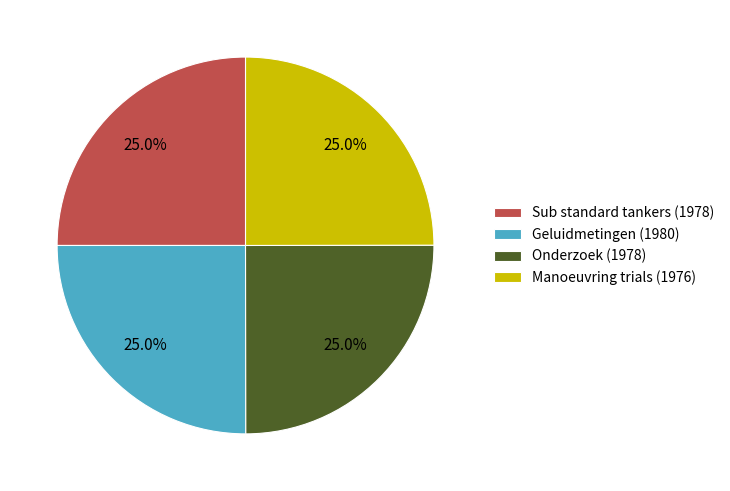

Does any single category account for the majority?

No